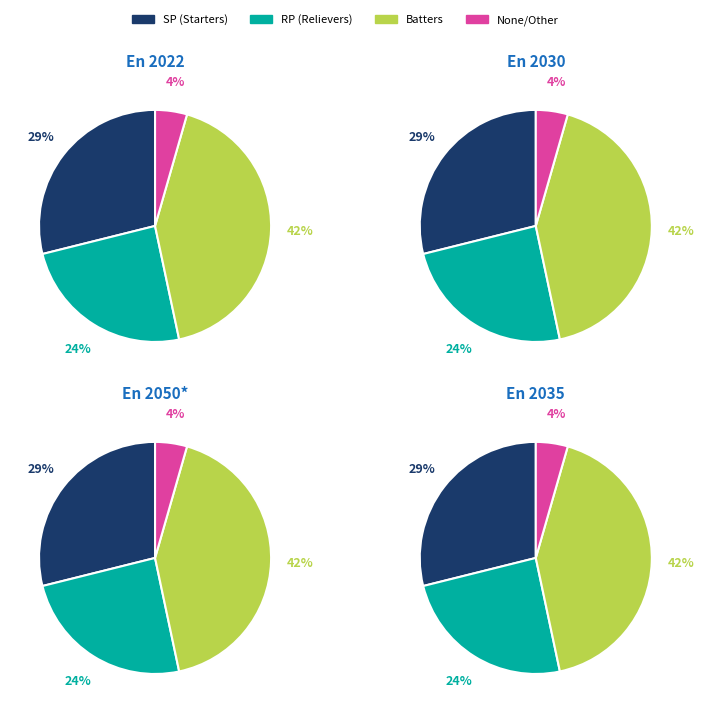

The RF slice represents 1% of the pie. True or false?

False